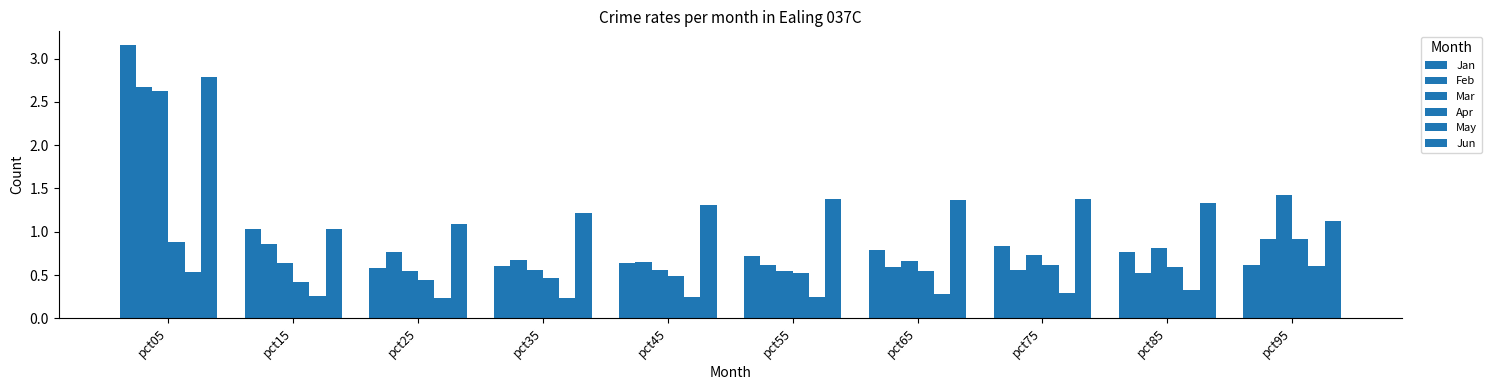

At which label does Mar reach its minimum?

pct25